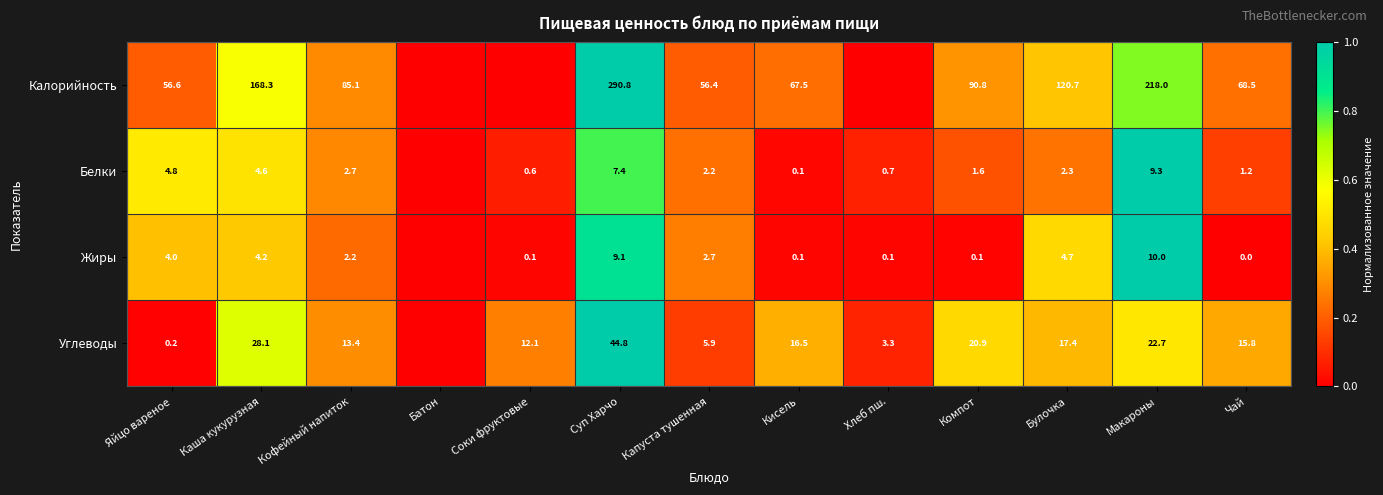

Which label corresponds to the largest value in the chart?

Суп Харчо